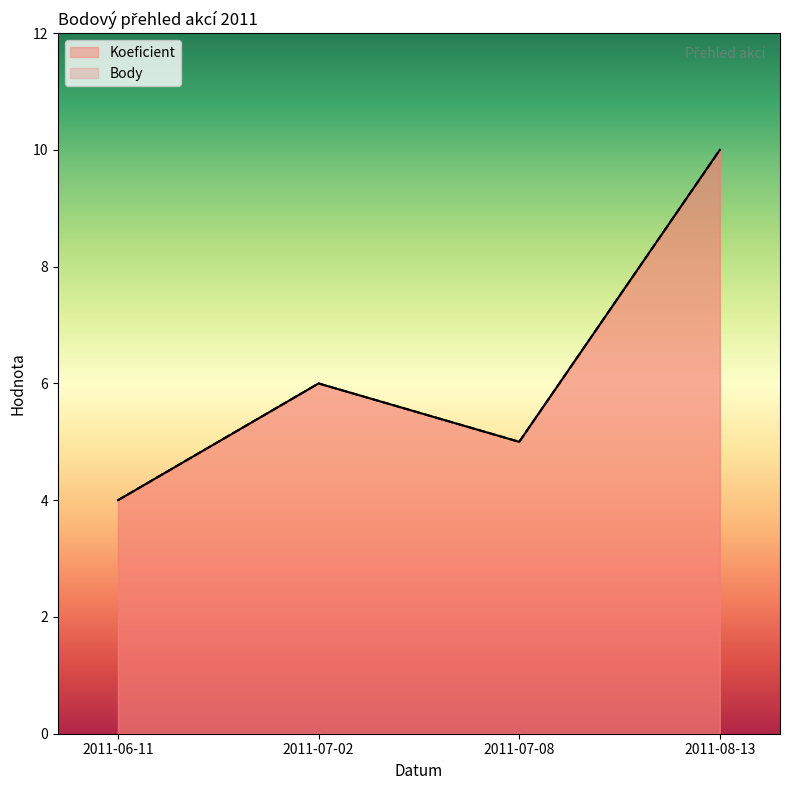

Rank the series by their maximum value, from lowest to highest.

Koeficient, Body